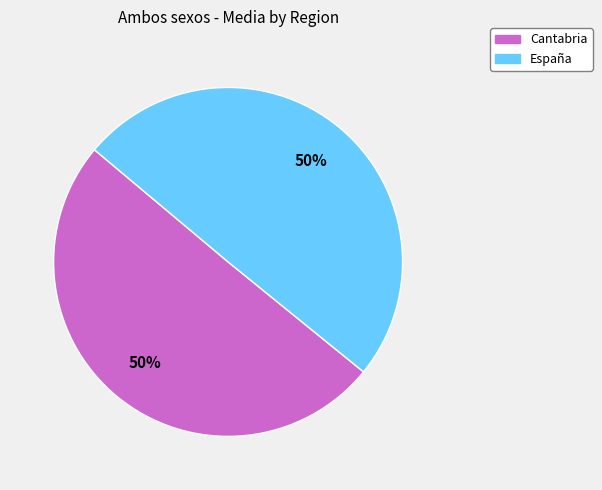

To the nearest percent, what is the average slice percentage?

50%